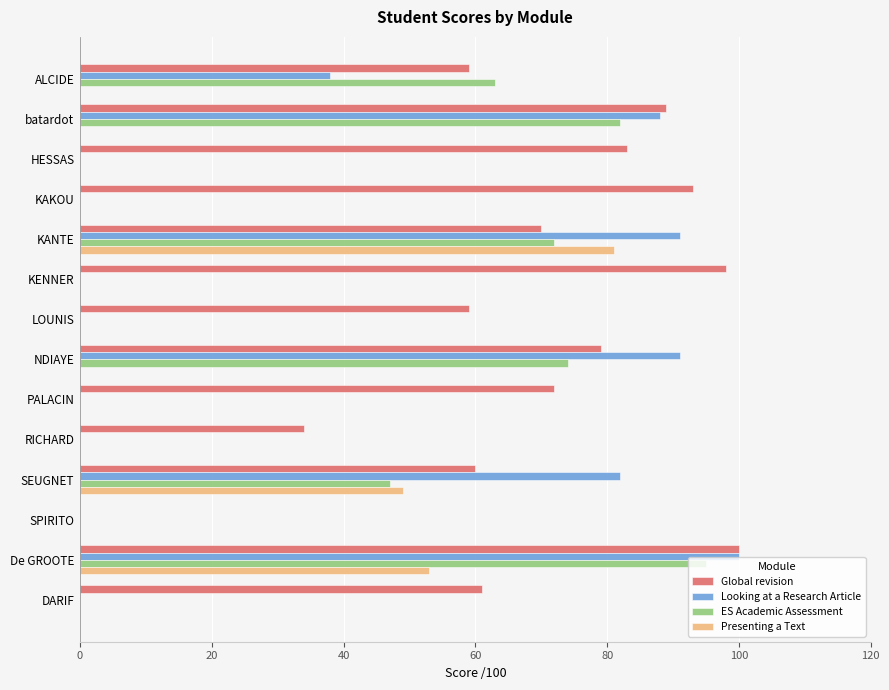

Which series changed the most between RICHARD and SPIRITO?

Global revision